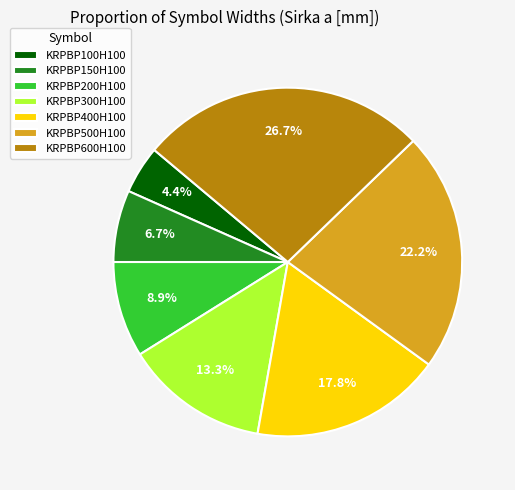

Which slice is the smallest?

KRPBP100H100